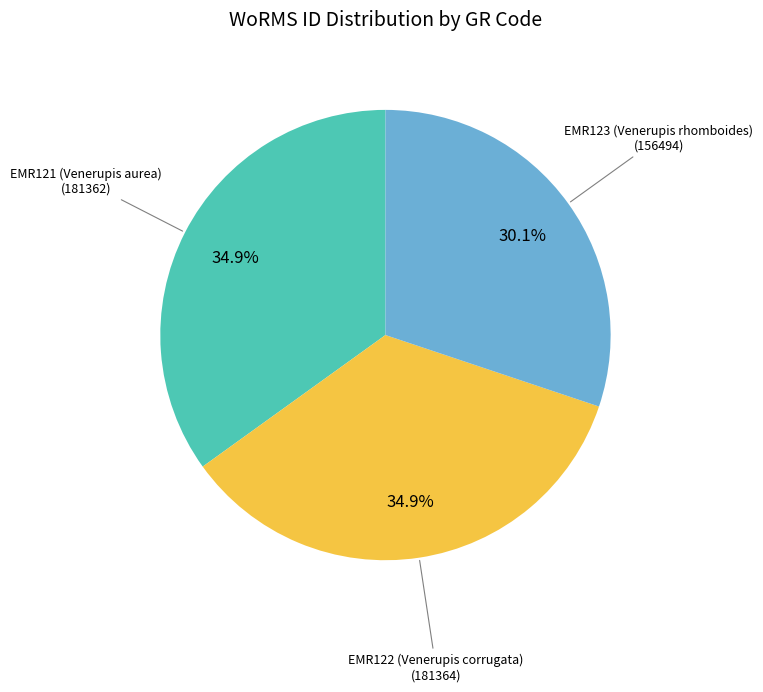

To the nearest percent, what is the average slice percentage?

33%